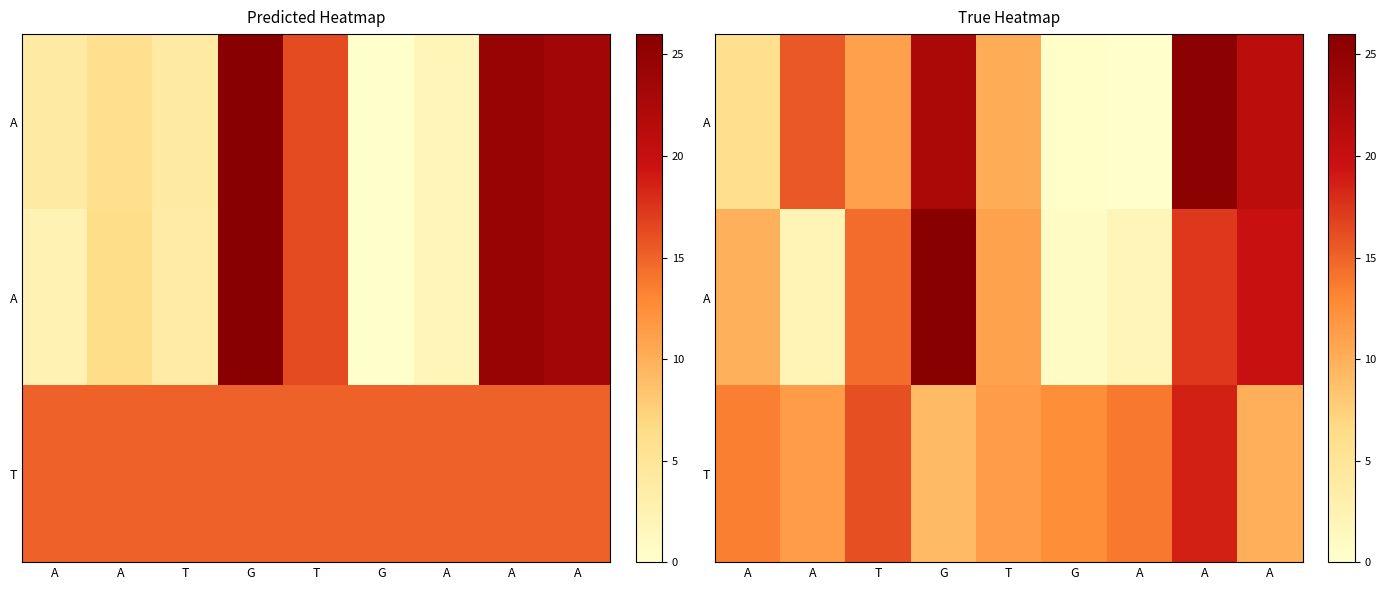

At how many categories does at least one series exceed 8?

9